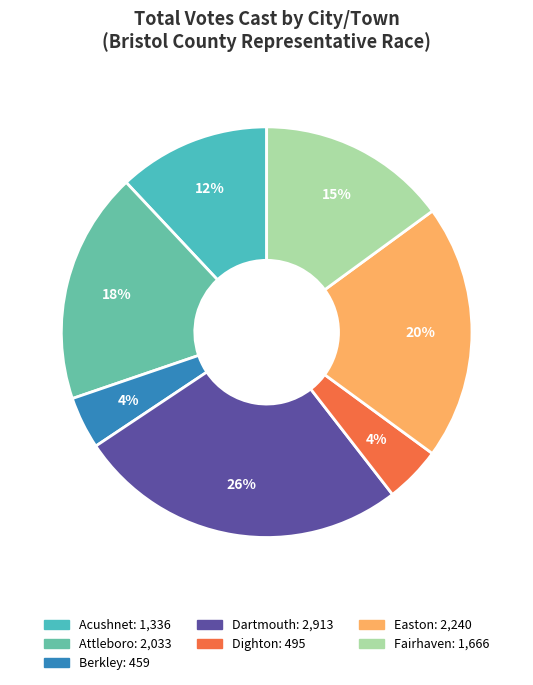

How many slices are in this pie chart?

7